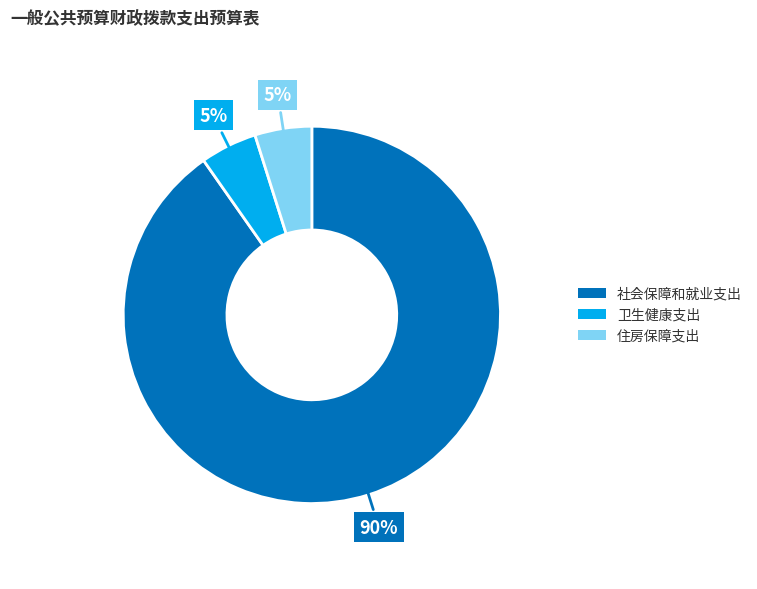

Is the sum of 卫生健康支出 and 住房保障支出 greater than half?

No